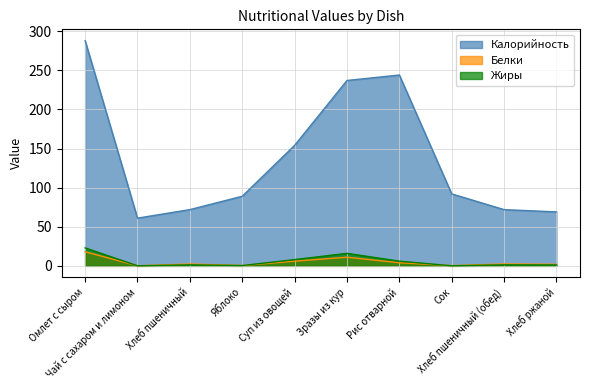

What position from the left is Сок?

8